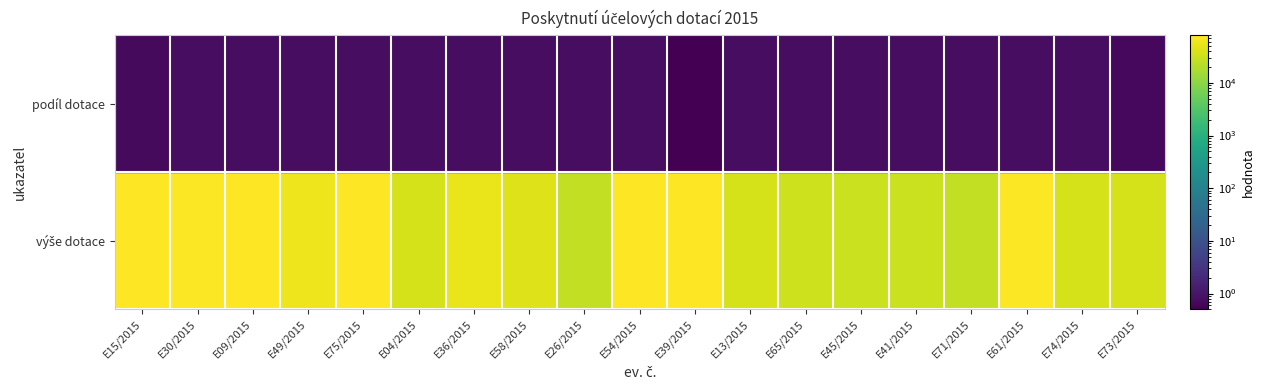

At how many categories does at least one series exceed 44904?

9